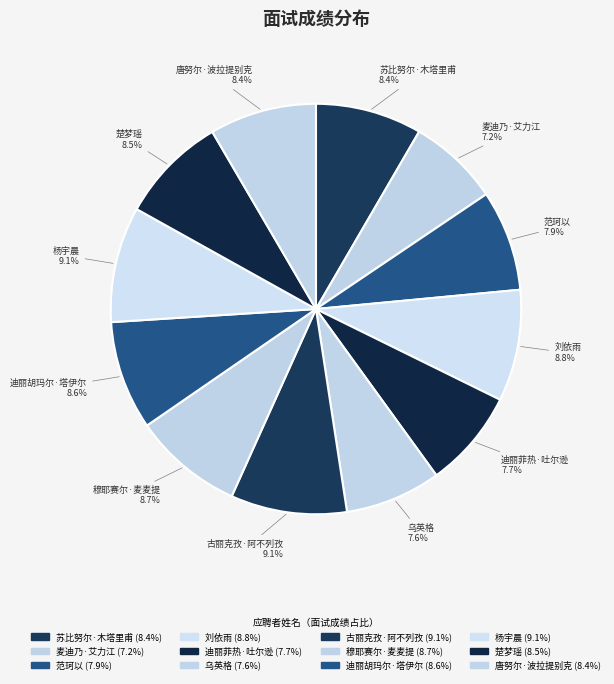

Is it true that 范珂以 is 1% of the pie?

False